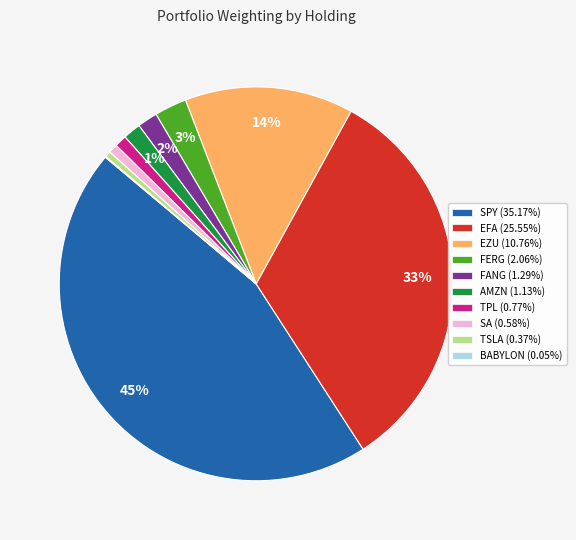

To the nearest percent, what is the average slice percentage?

10%